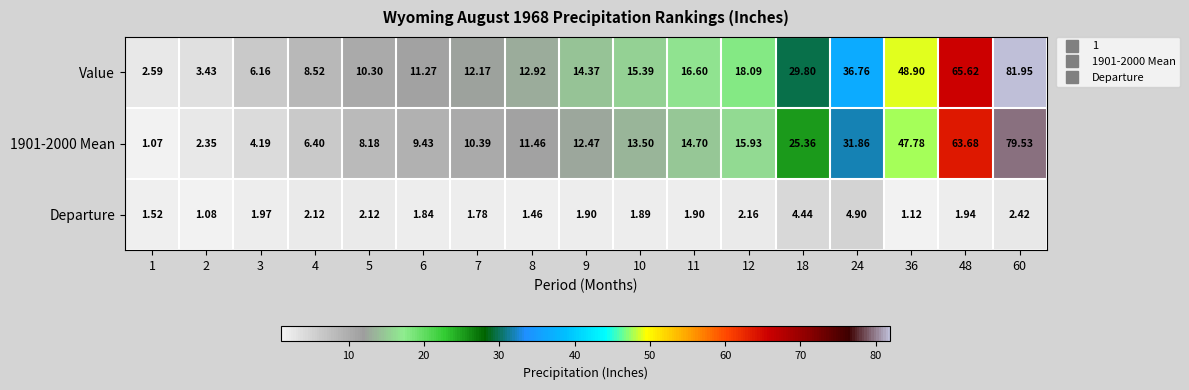

Which series has the widest spread of values?

Value